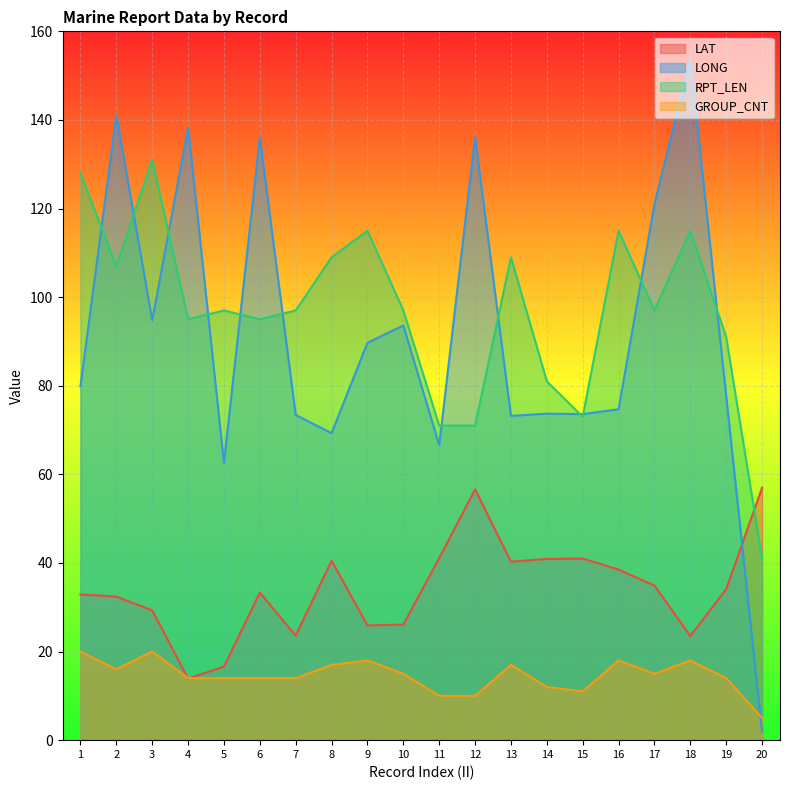

Reading right to left, transcribe all the data shown in this chart.

LAT: 20=57.0	19=34.1	18=23.5	17=34.9	16=38.5	15=41.0	14=40.9	13=40.3	12=56.6	11=41.1	10=26.1	9=25.9	8=40.5	7=23.6	6=33.3	5=16.6	4=13.9	3=29.3	2=32.4	1=32.9
LONG: 20=1.9	19=77.7	18=153.8	17=121.0	16=74.7	15=73.6	14=73.7	13=73.2	12=136.1	11=66.6	10=93.6	9=89.7	8=69.3	7=73.4	6=136.0	5=62.6	4=138.3	3=94.8	2=141.1	1=79.9
RPT_LEN: 20=41.0	19=91.0	18=115.0	17=97.0	16=115.0	15=73.0	14=81.0	13=109.0	12=71.0	11=71.0	10=97.0	9=115.0	8=109.0	7=97.0	6=95.0	5=97.0	4=95.0	3=131.0	2=107.0	1=128.0
GROUP_CNT: 20=5.0	19=14.0	18=18.0	17=15.0	16=18.0	15=11.0	14=12.0	13=17.0	12=10.0	11=10.0	10=15.0	9=18.0	8=17.0	7=14.0	6=14.0	5=14.0	4=14.0	3=20.0	2=16.0	1=20.0